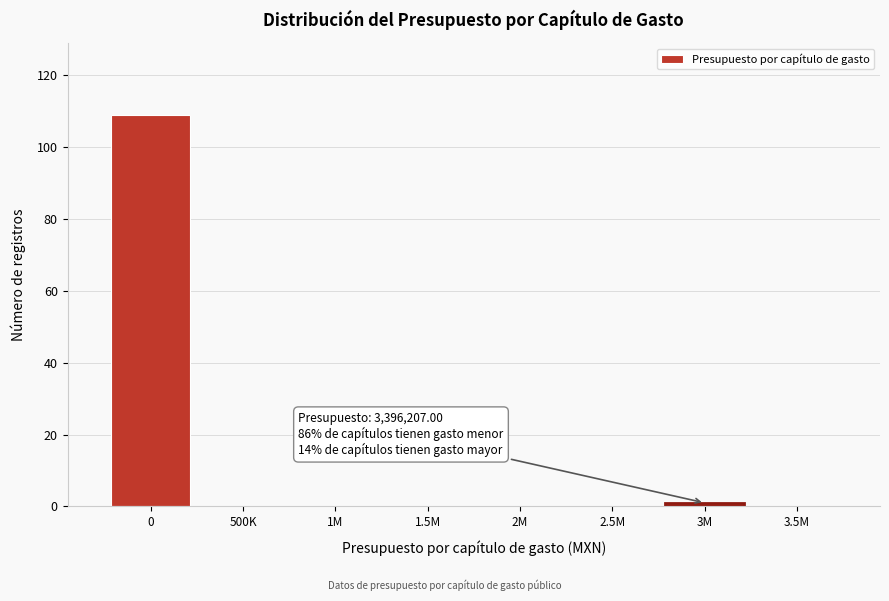

Reading left to right, list all the values displayed in this chart.

0=109	500K=0	1M=0	1.5M=0	2M=0	2.5M=0	3M=1	3.5M=0